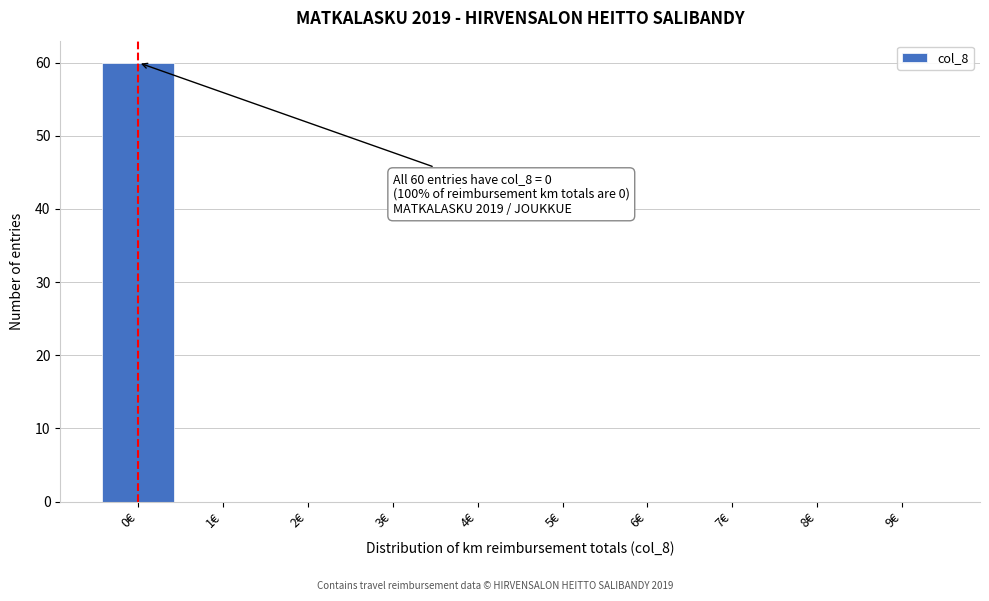

Over which range of the x-axis is the bar tallest?

-0.5 to 0.5